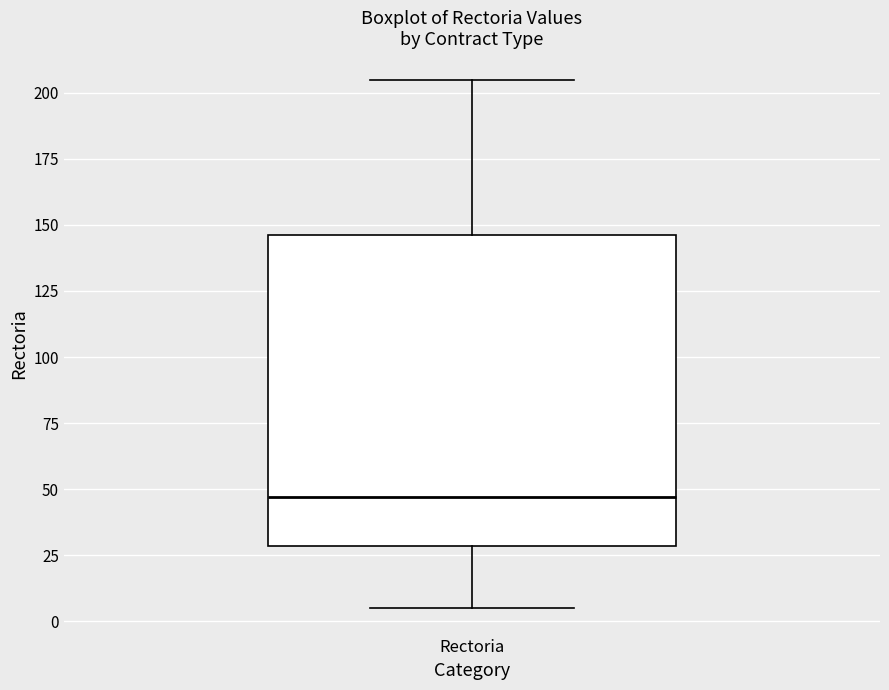

Where does the median line of the box for Rectoria sit on the y-axis? The values are not printed on the chart, so give them approximately, as read against the axis.

45